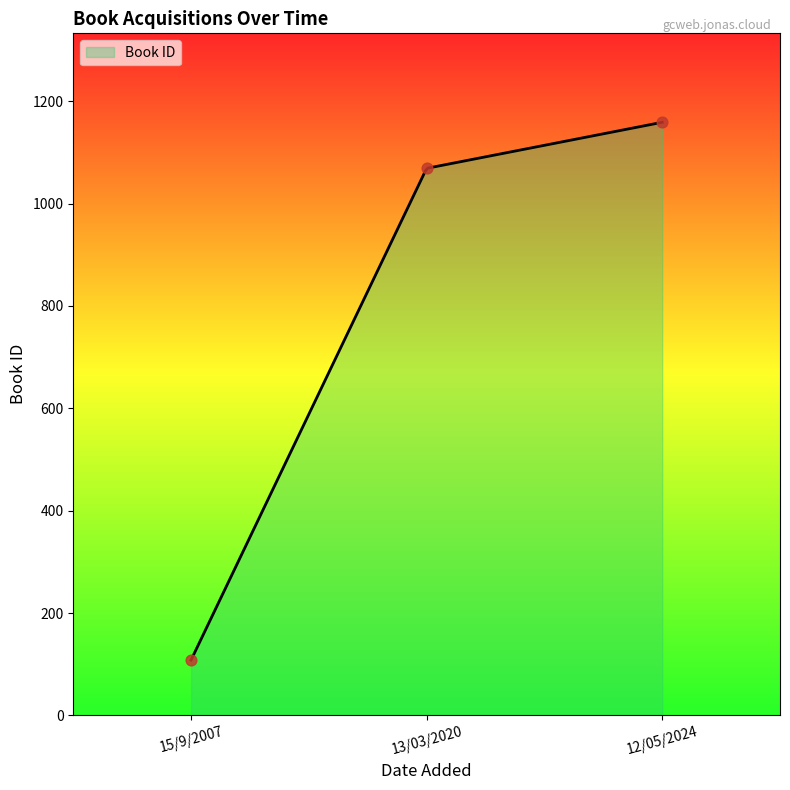

Between 13/03/2020 and 12/05/2024, which is larger?

12/05/2024